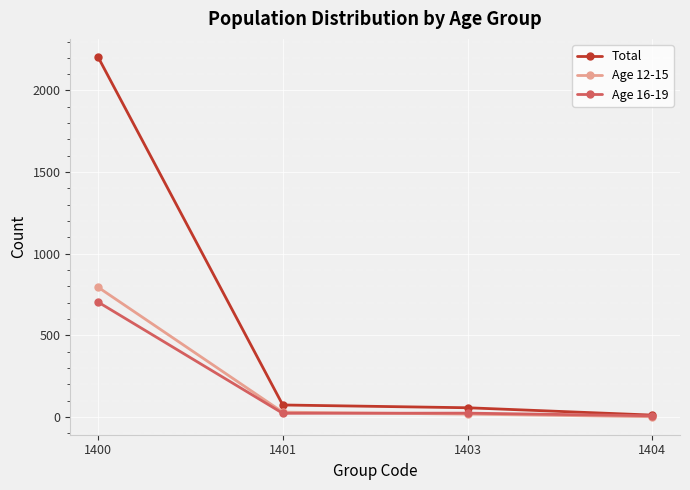

How many series are shown in this chart?

3